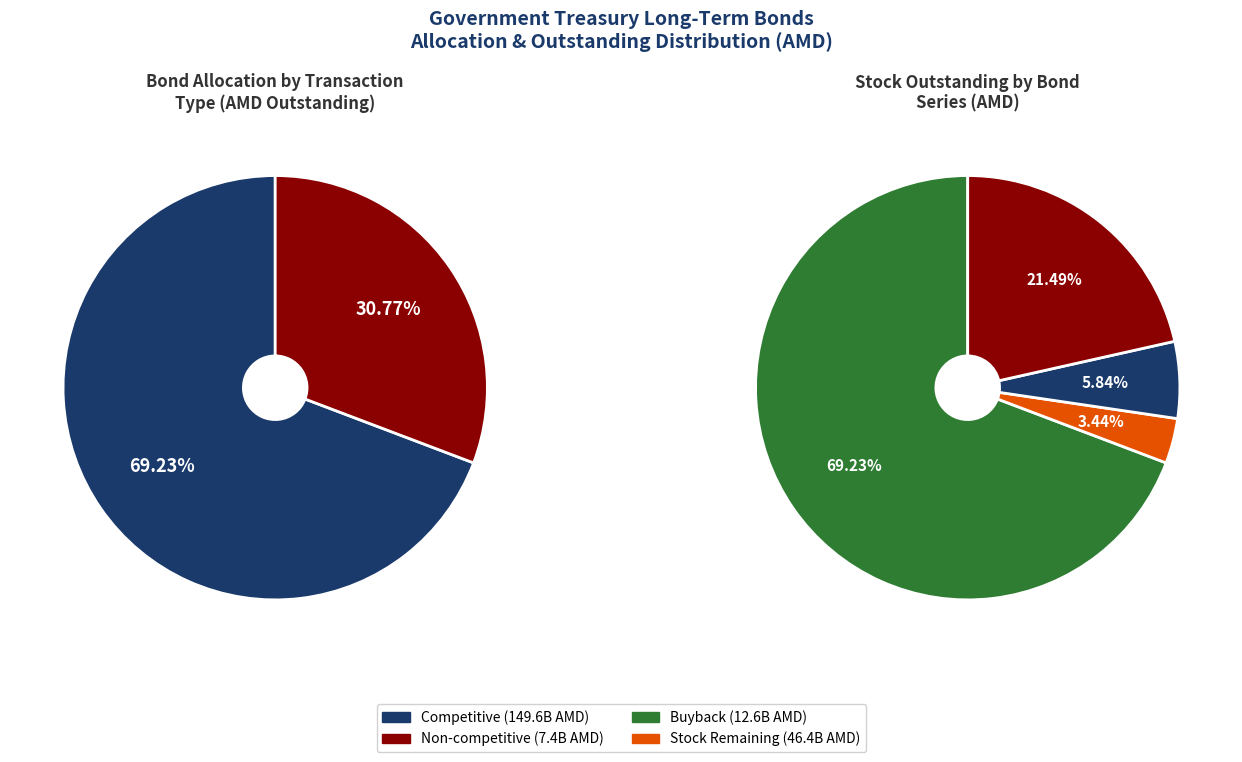

What is the change in value from Competitive to Non competitive?

-142154200000